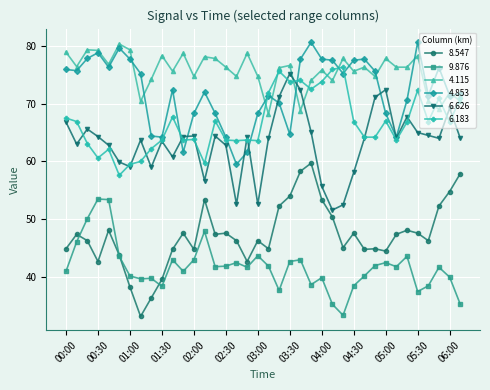

What is the value of the 8.547 point at the 23rd from the left?

58.3